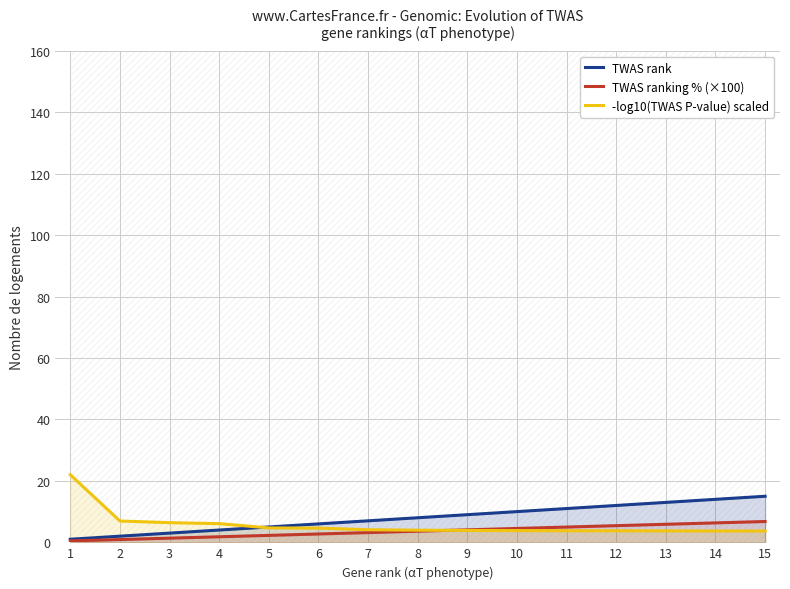

What is the maximum value for TWAS rank?

15.0